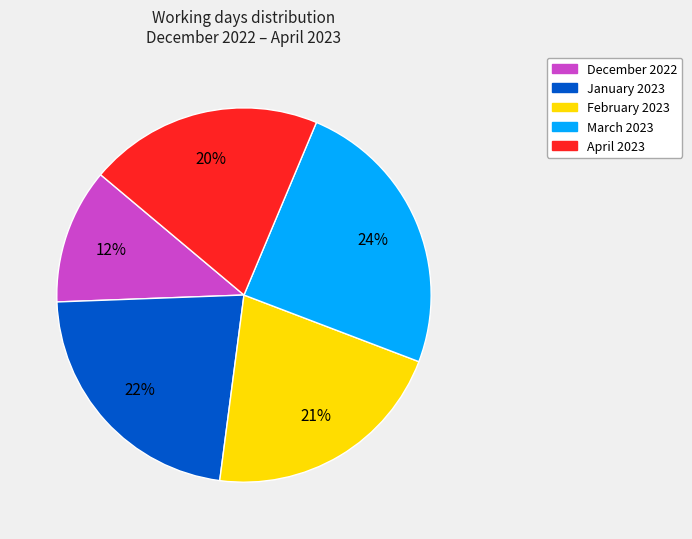

Count the number of slices in the pie.

5